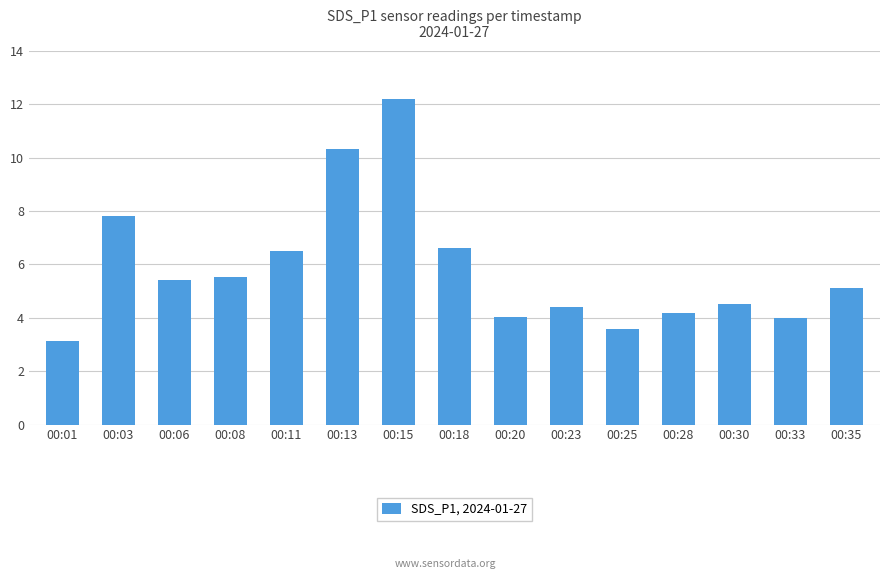

What is the sum of all values?

87.3